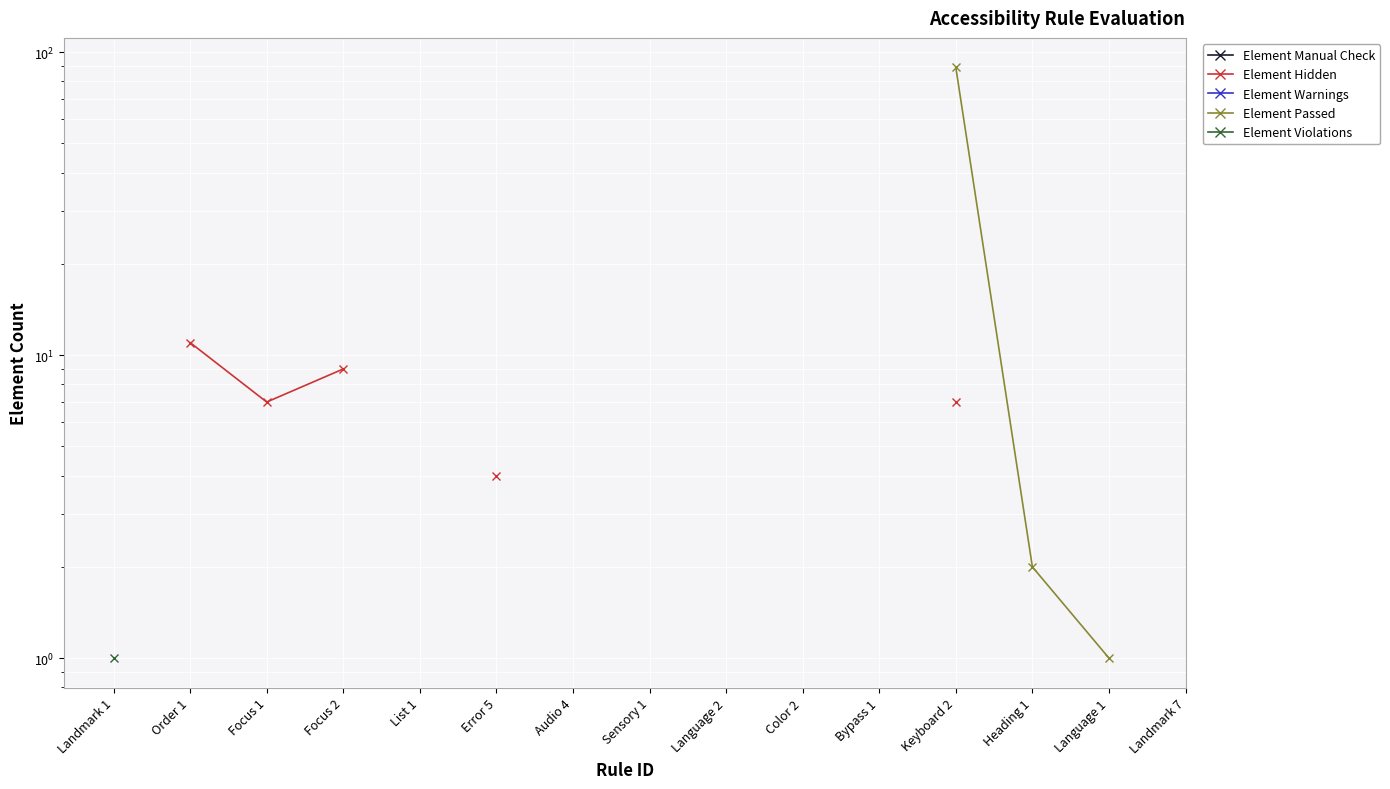

True or false: Element Hidden and Element Passed cross at least once.

False